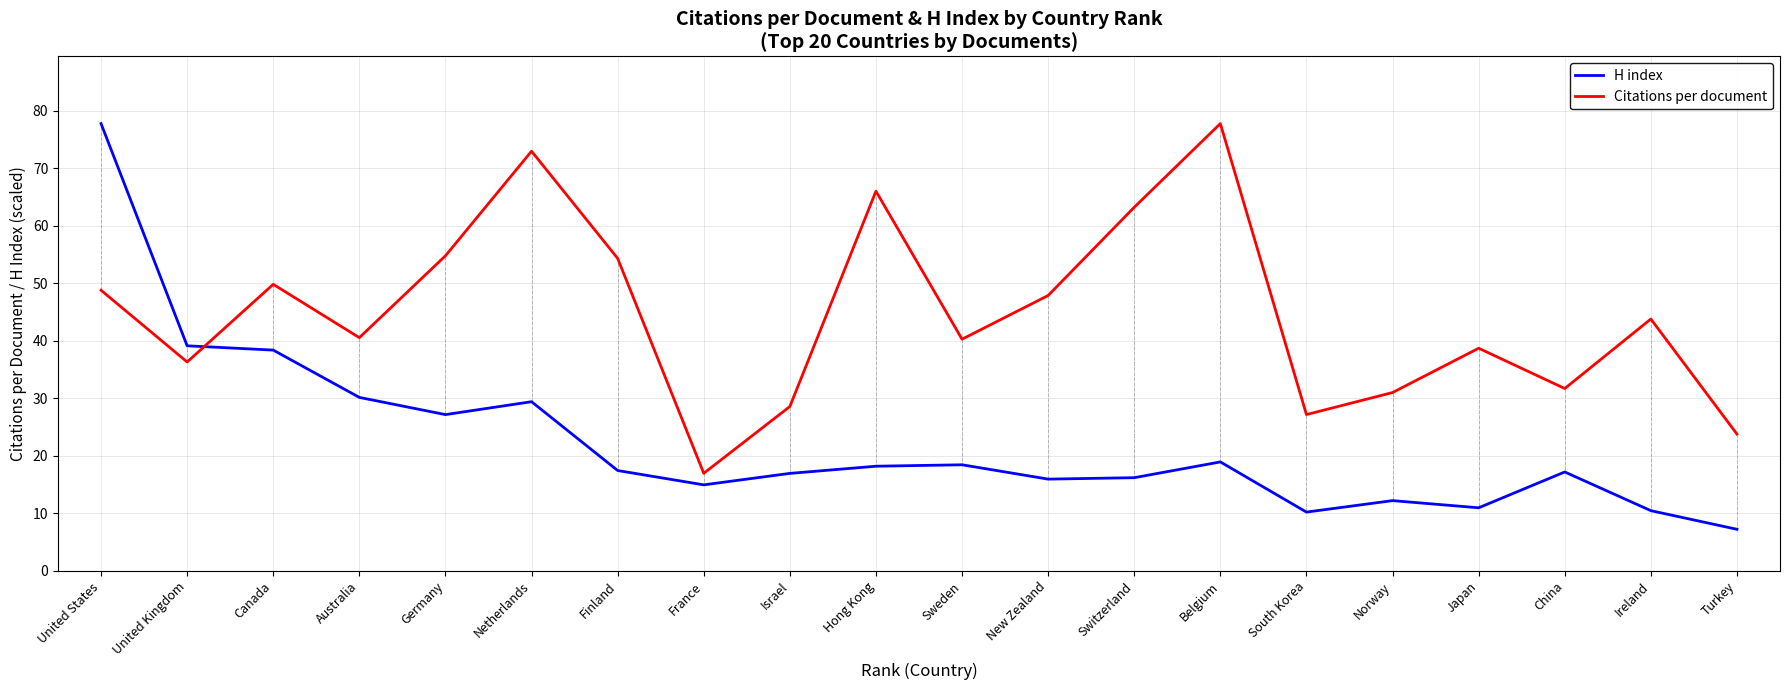

Where is the first local maximum for Citations per document?

Canada